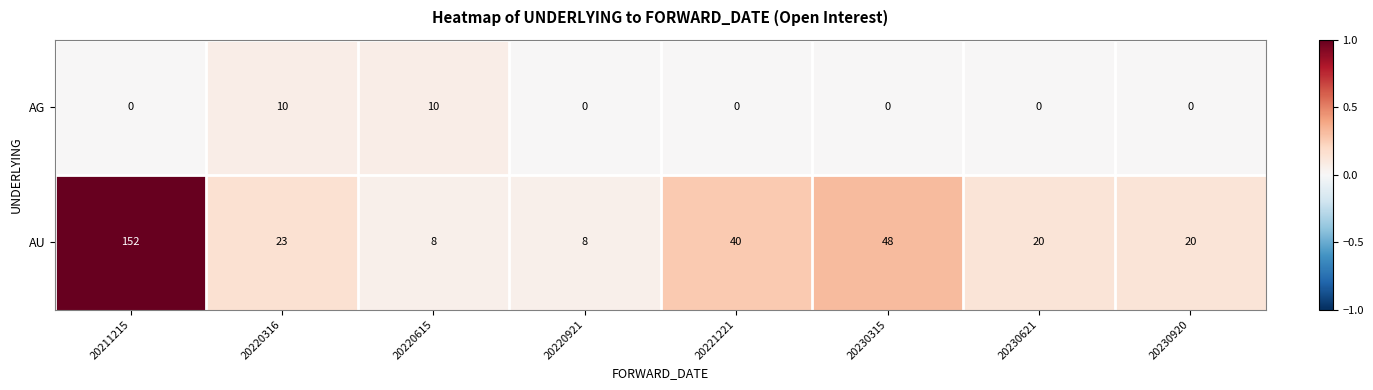

At 20230920, list the series in order from largest to smallest.

AU, AG